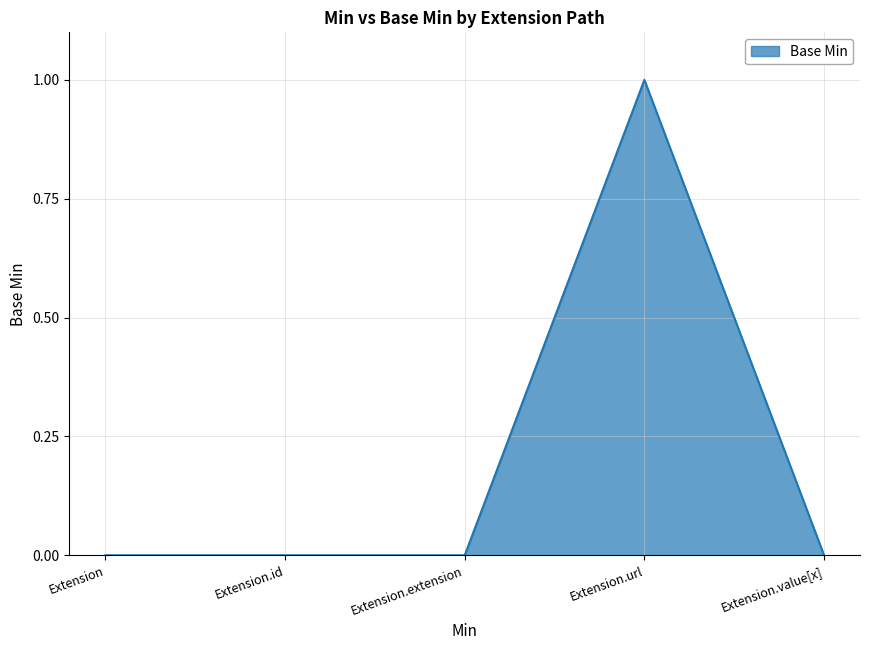

True or false: the data has more than 2 interior local peaks.

False